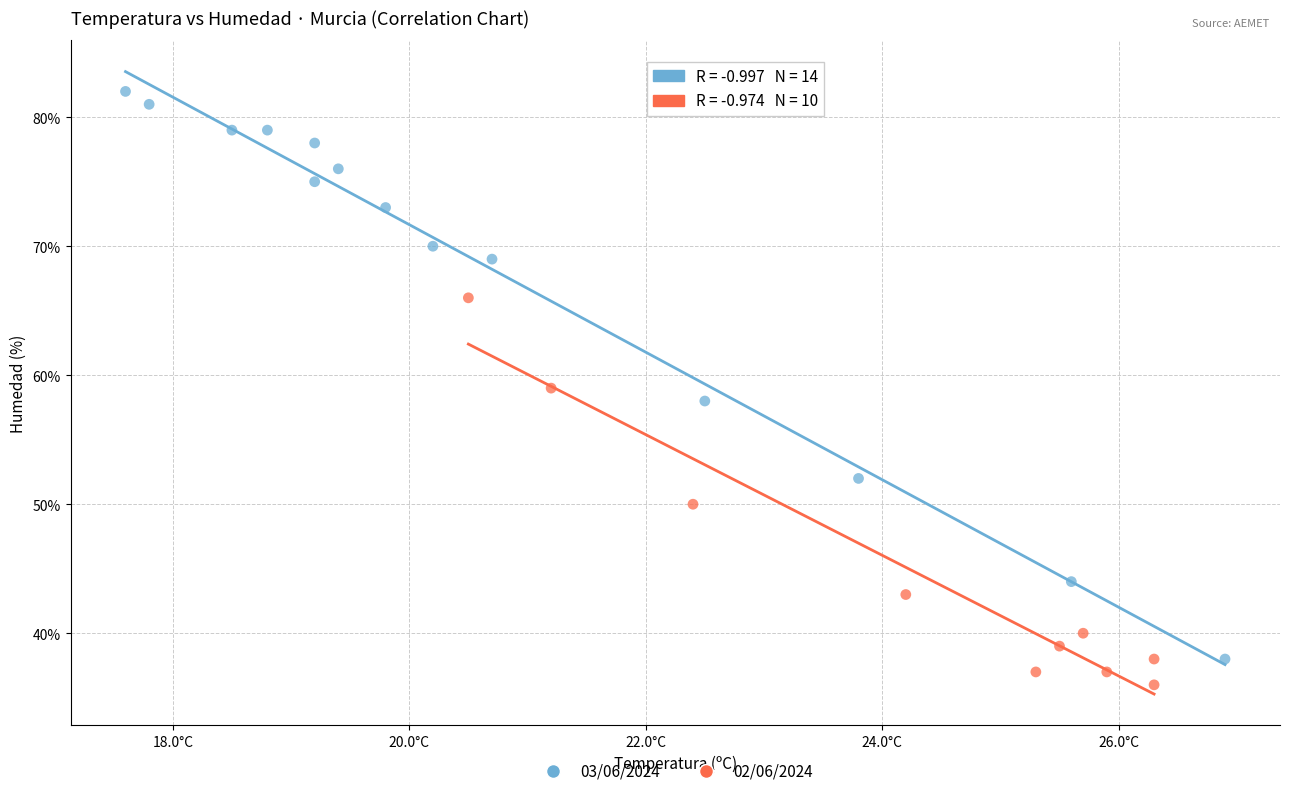

Which series reaches the maximum Y coordinate?

03/06/2024